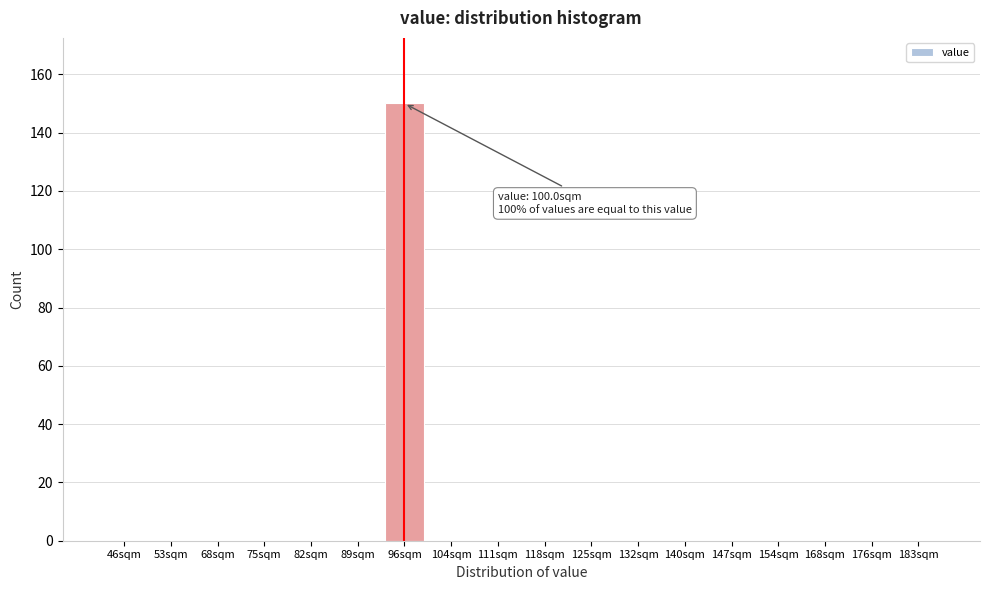

Reading left to right, what are all the values shown in this chart?

46sqm=0	53sqm=0	68sqm=0	75sqm=0	82sqm=0	89sqm=0	96sqm=150	104sqm=0	111sqm=0	118sqm=0	125sqm=0	132sqm=0	140sqm=0	147sqm=0	154sqm=0	168sqm=0	176sqm=0	183sqm=0